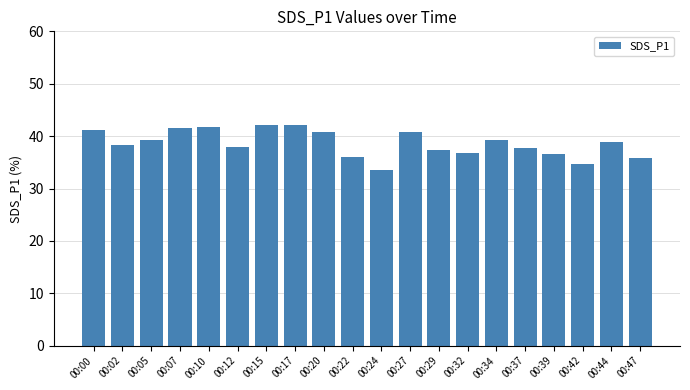

What is the sum of the values at 00:17 and 00:39?

78.7